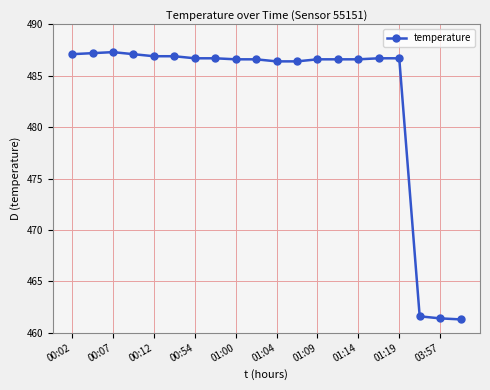

What is the average value?

483.0